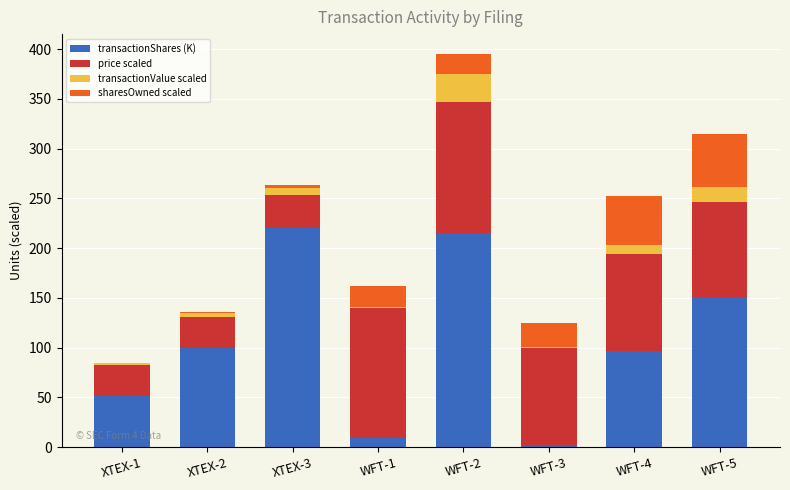

At which category is the sum across all series the highest?

WFT-2